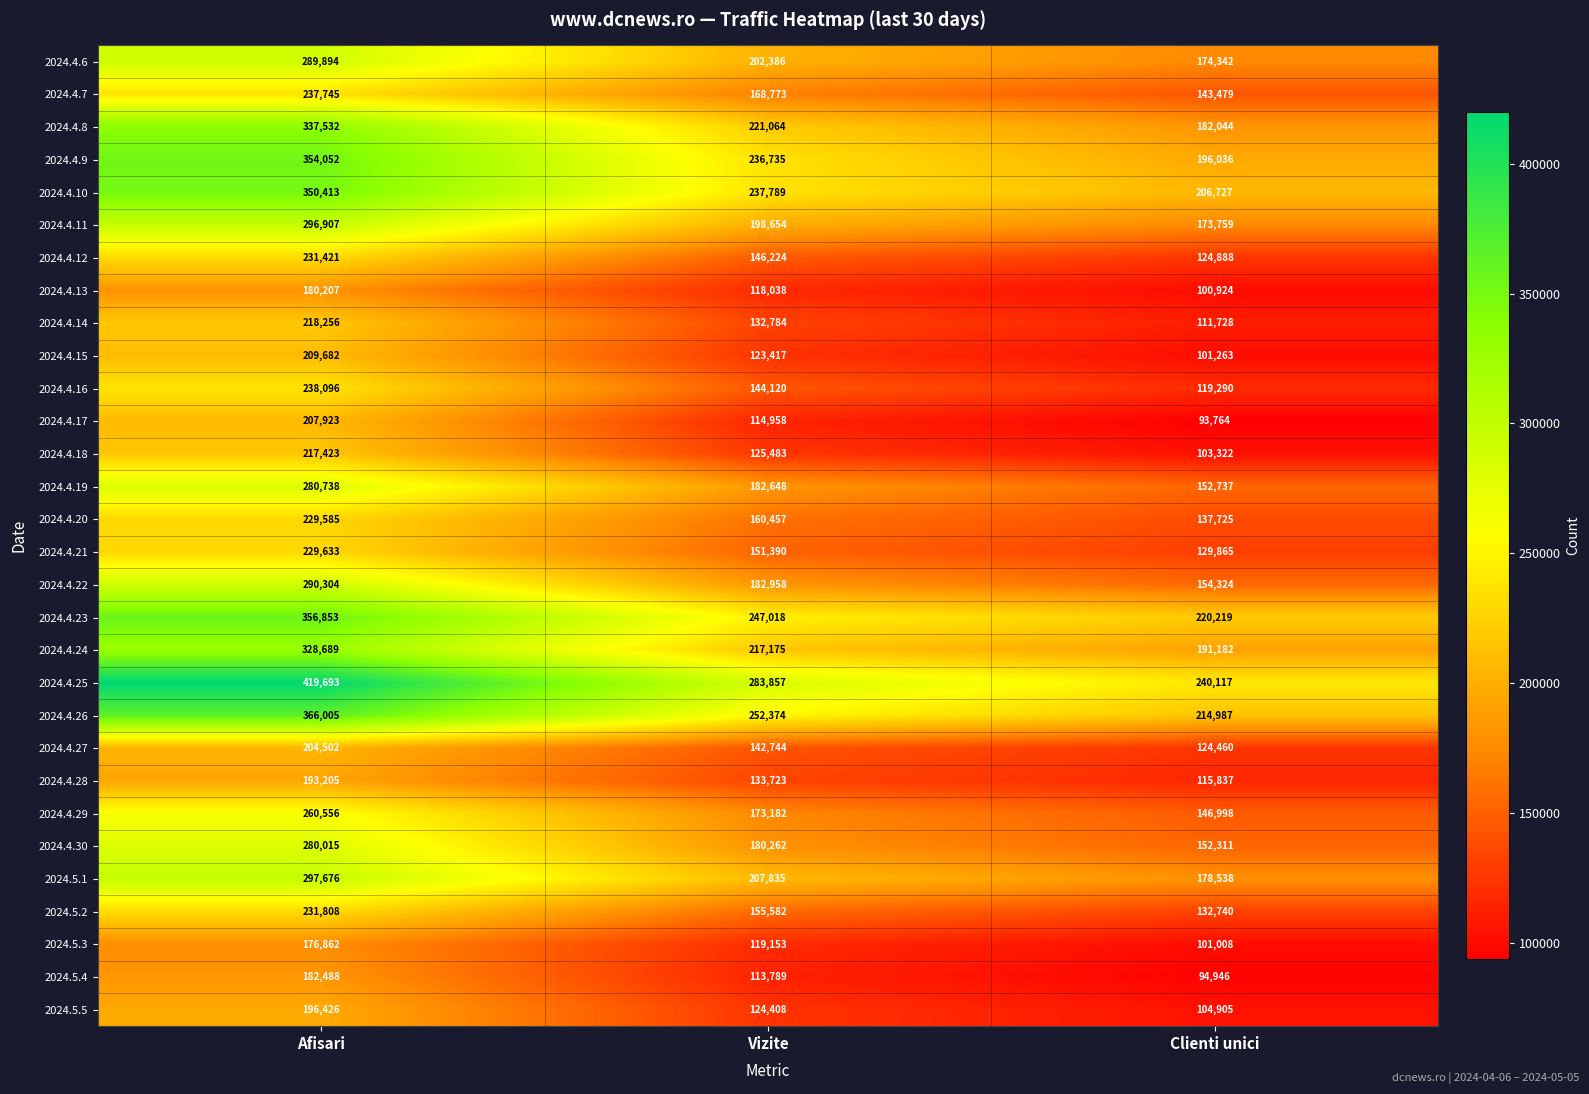

At which category is the sum across all series the highest?

Afisari